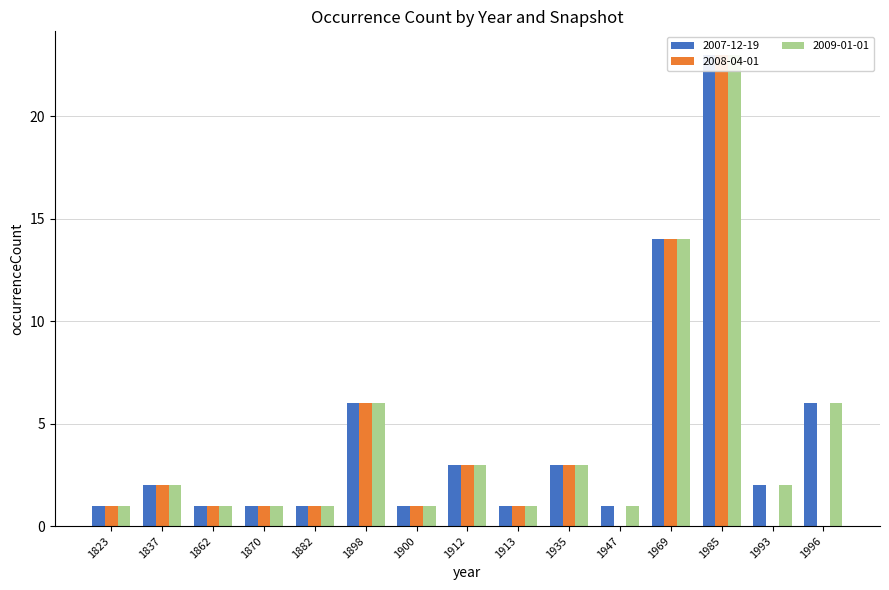

What is the sum of all 1912 values?

9